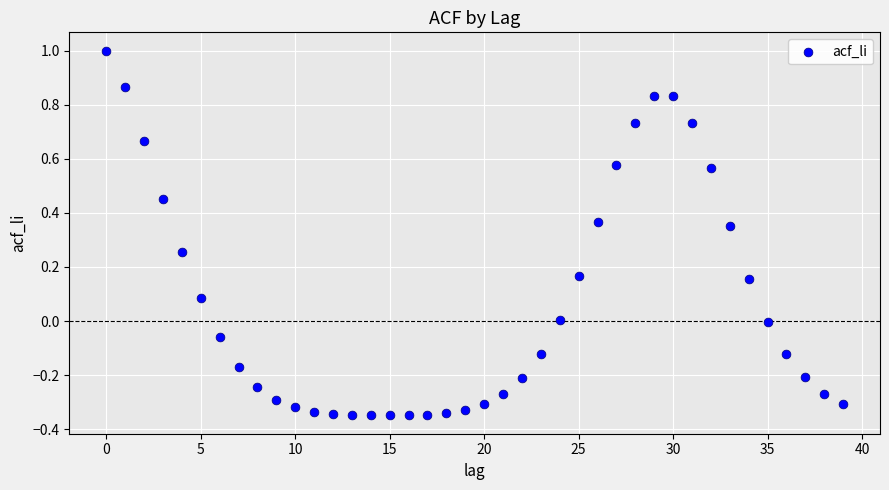

What is the range of Y values (max minus min)?

1.3